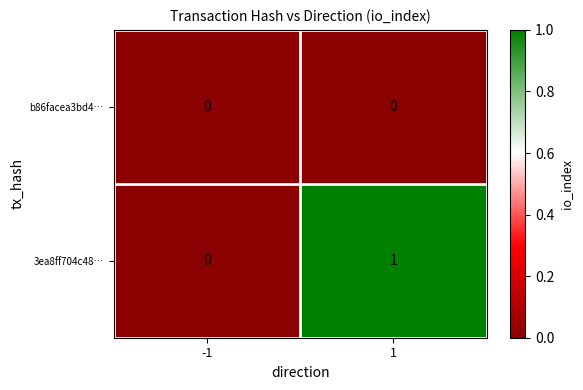

List the series in order of their peak value, lowest first.

b86facea3bd4…, 3ea8ff704c48…